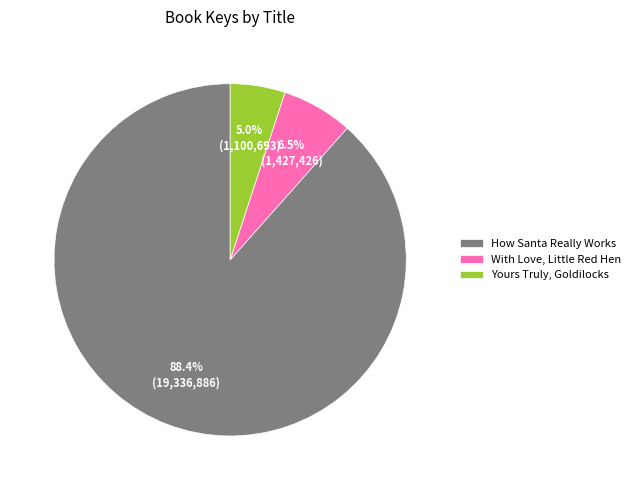

To the nearest percent, what portion does Yours Truly, Goldilocks represent?

5%